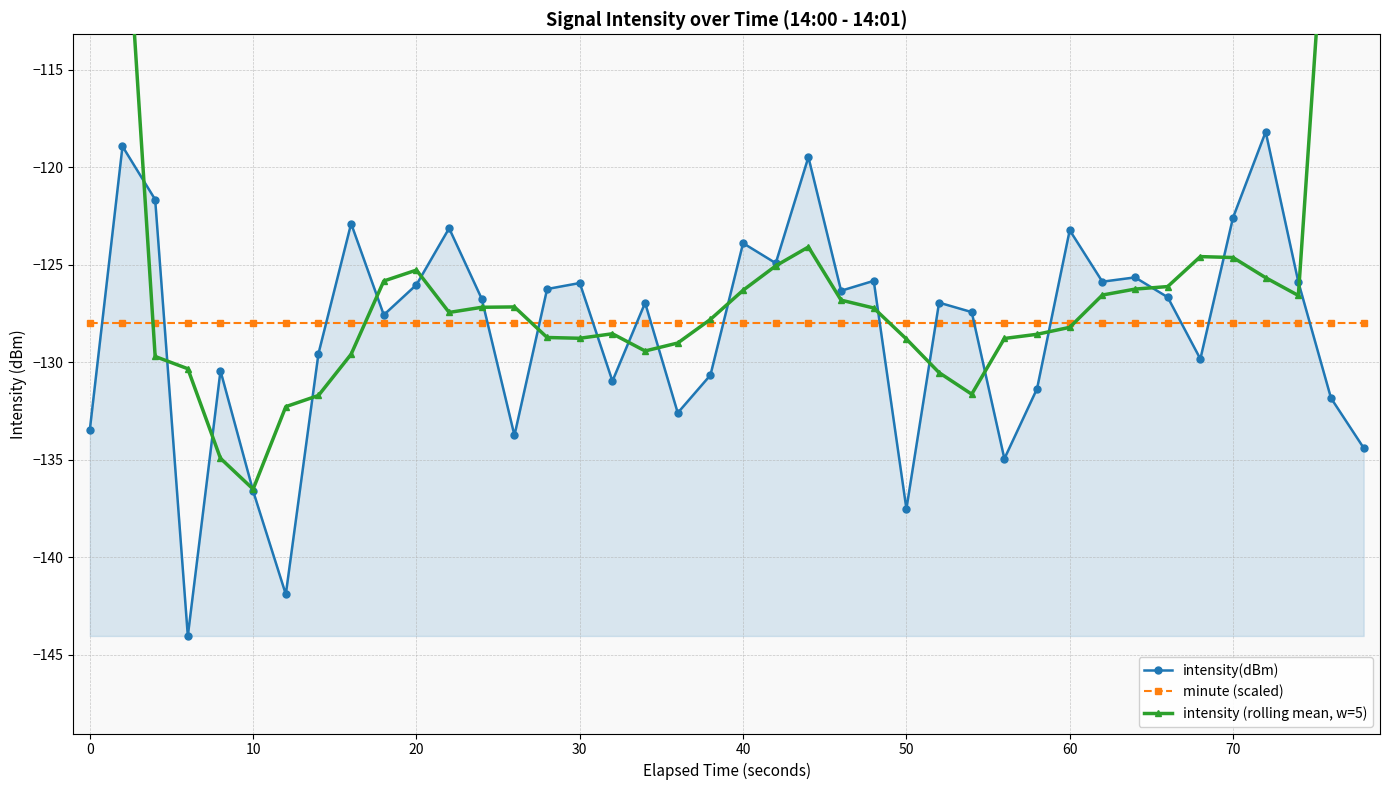

True or false: minute (scaled) has a value of -45.1 at 10.

False